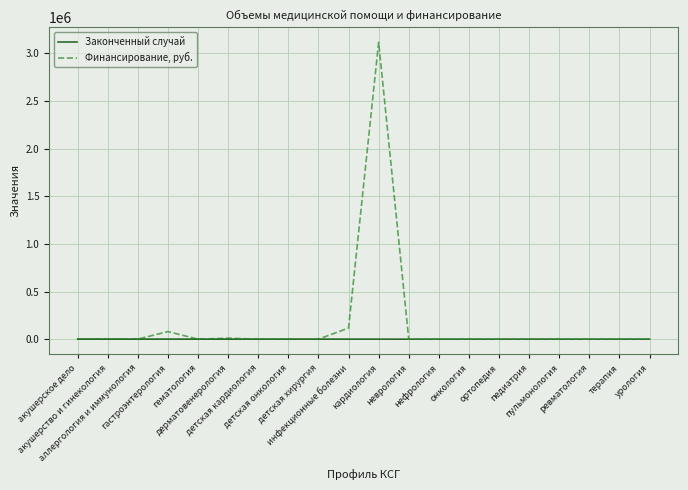

Which series has the widest spread of values?

Финансирование, руб.